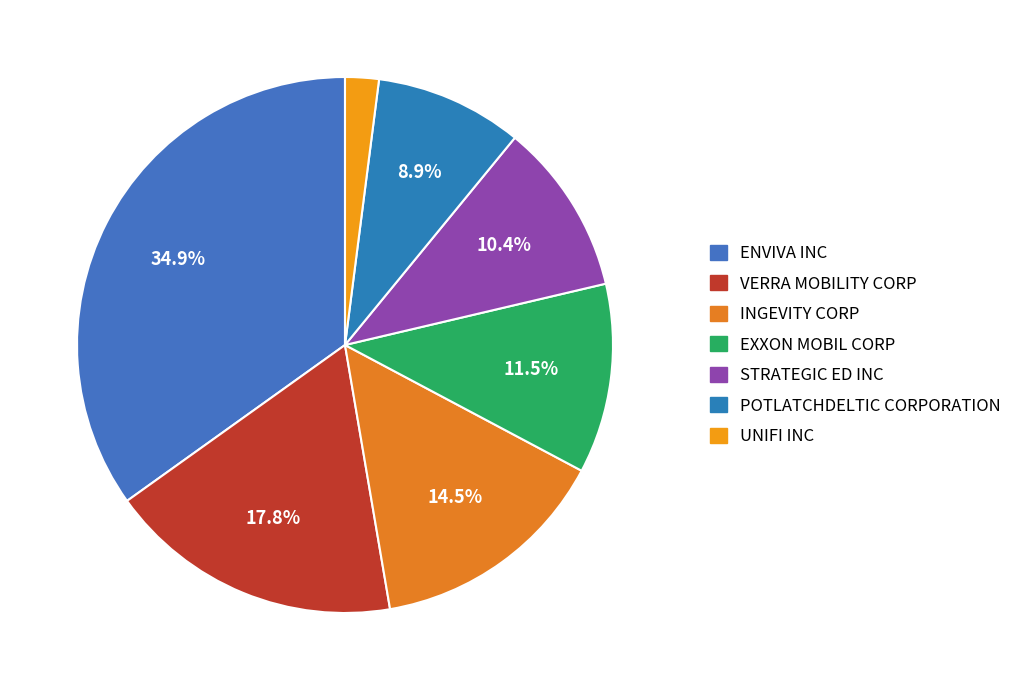

To the nearest percent, what portion does ENVIVA INC represent?

35%